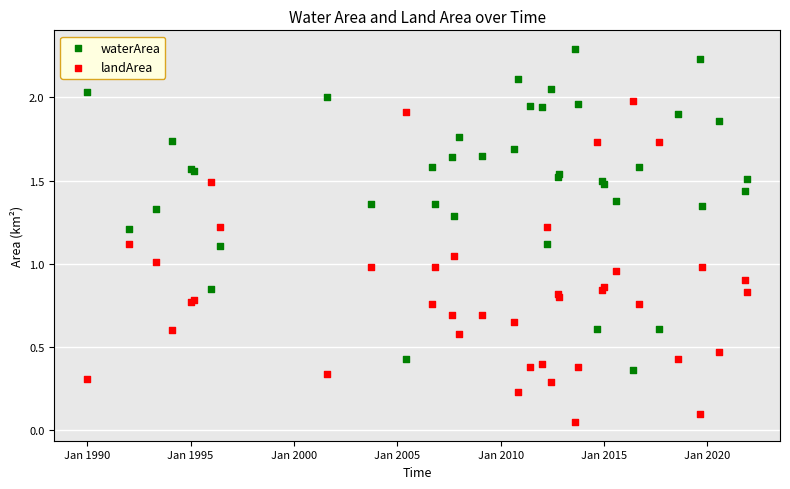

Which series contains the lowest Y value?

landArea